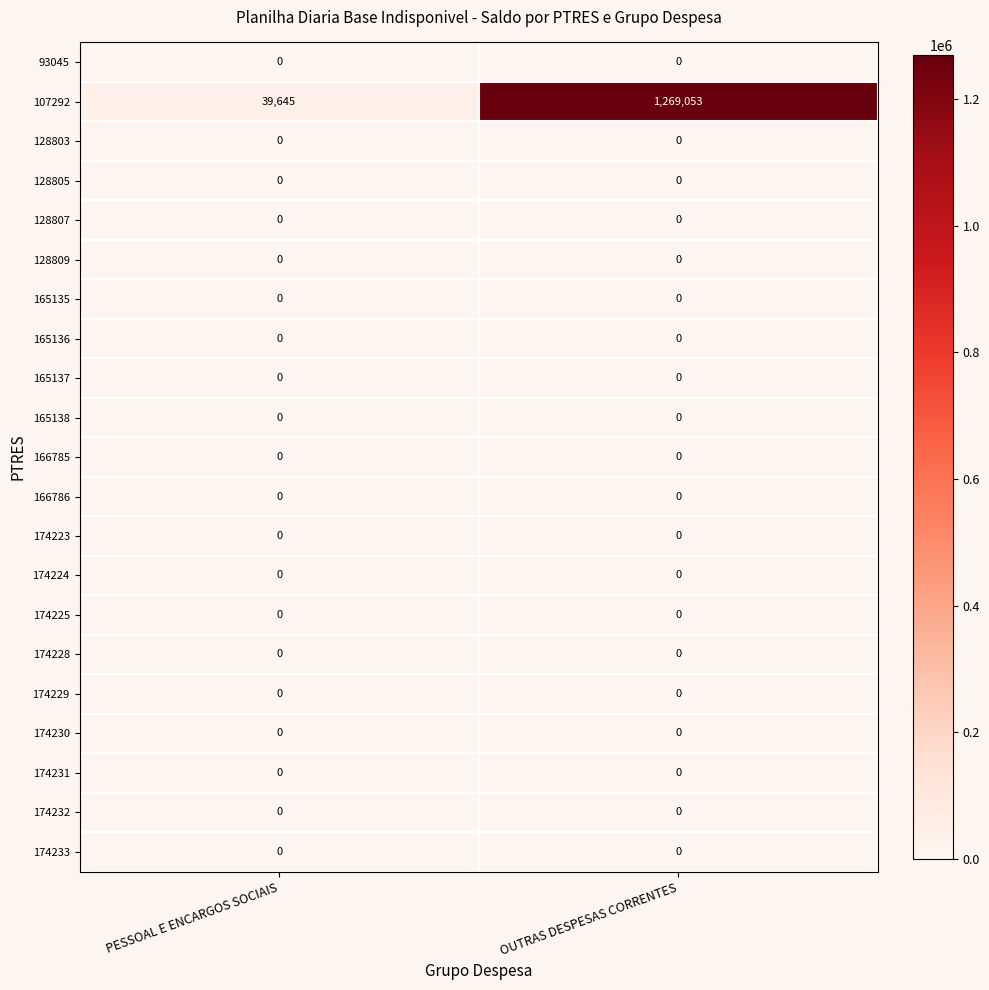

At which category is the sum across all series the highest?

OUTRAS DESPESAS CORRENTES